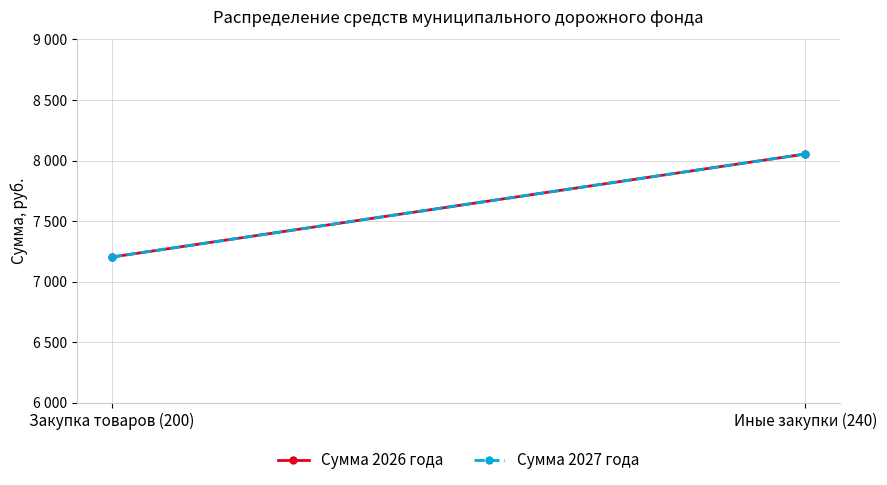

What is the sum of the Сумма 2027 года values at Закупка товаров (200) and Иные закупки (240)?

15257